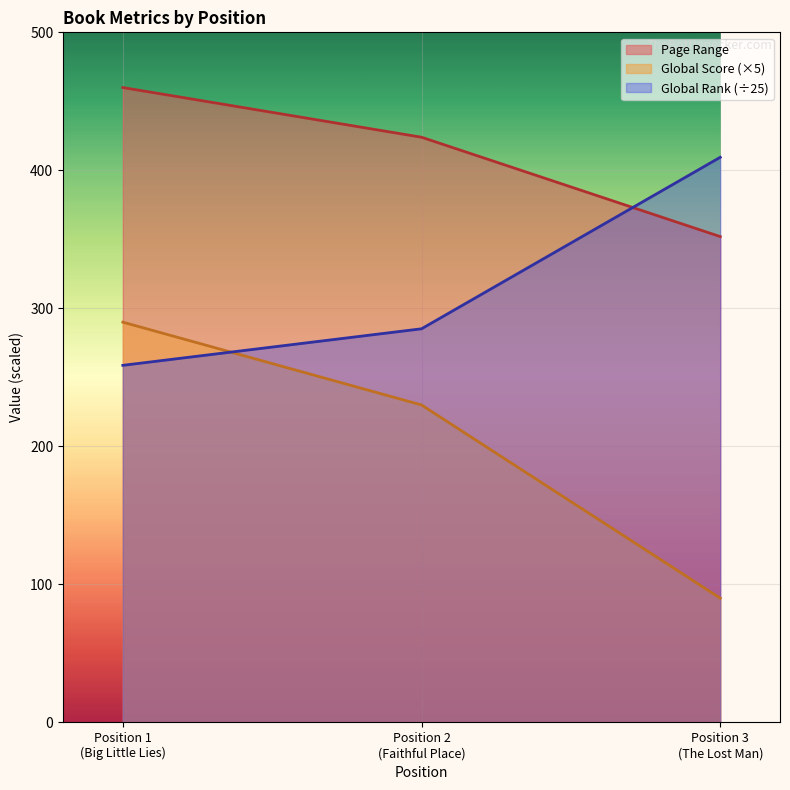

Reading right to left, extract all data points from this chart.

Page Range: 352.0	424.0	460.0
Global Score: 90.0	230.0	290.0
Global Rank: 409.5	285.2	258.7